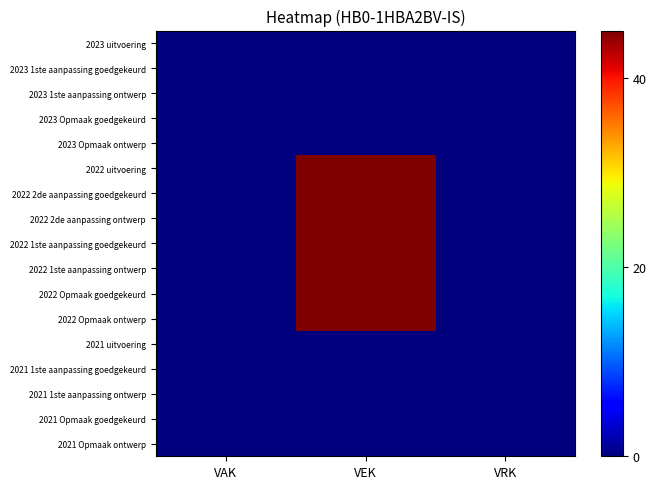

Which series changed the most between VAK and VRK?

2023 uitvoering